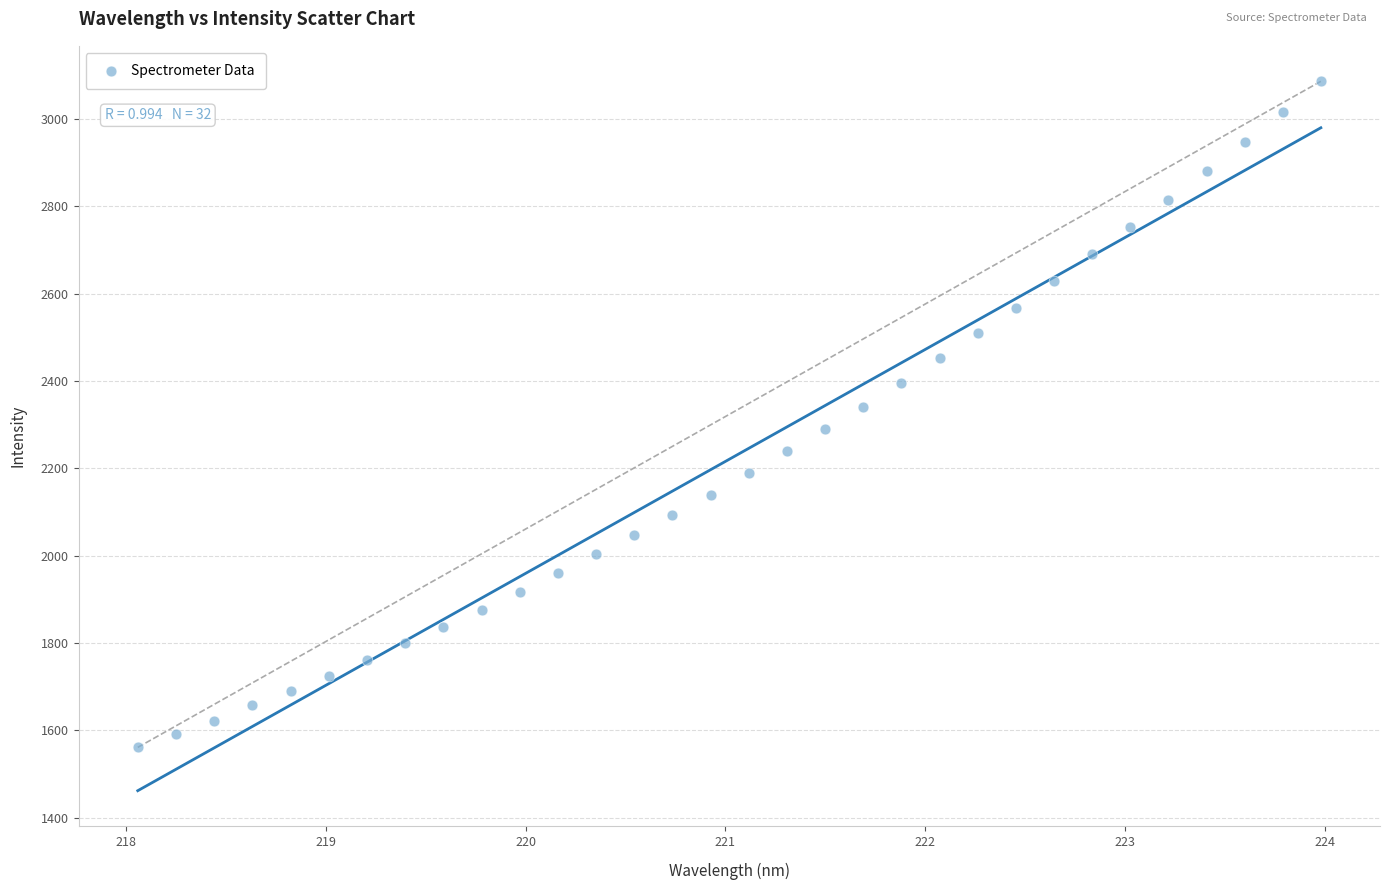

What is the range of X values (max minus min)?

5.9